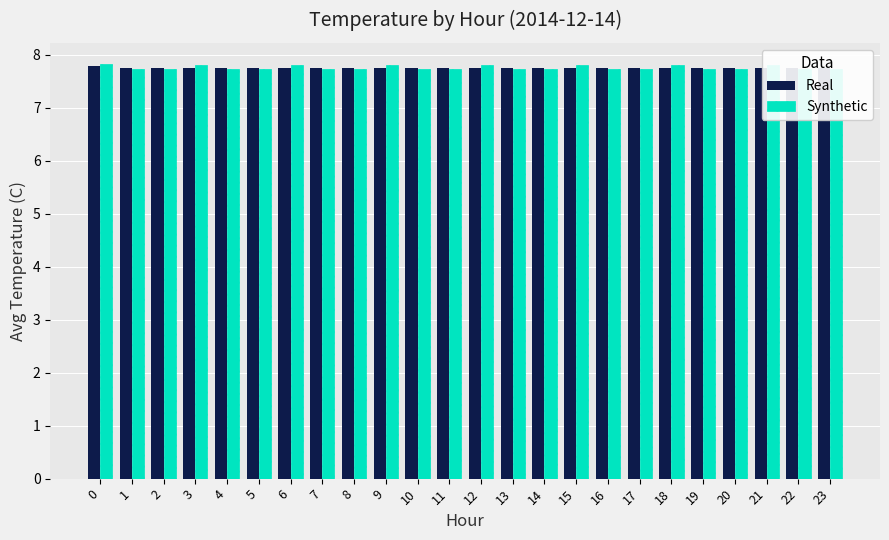

Count the number of categories in the chart.

24